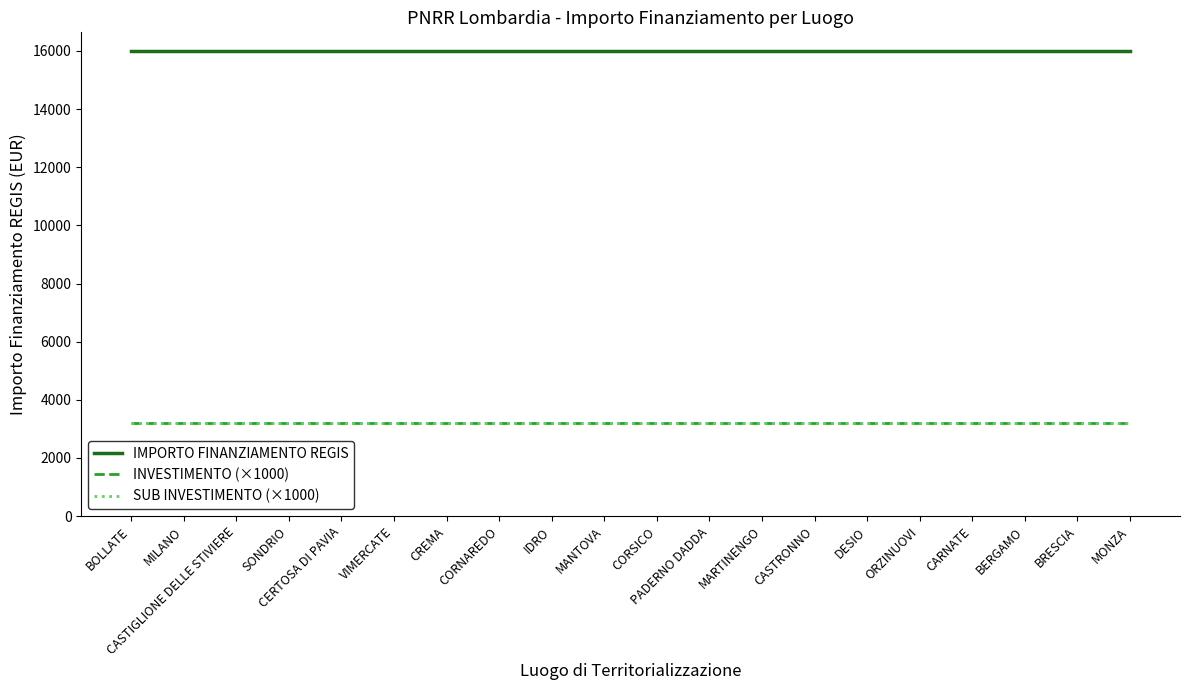

Which series has the largest total across all categories?

IMPORTO FINANZIAMENTO REGIS